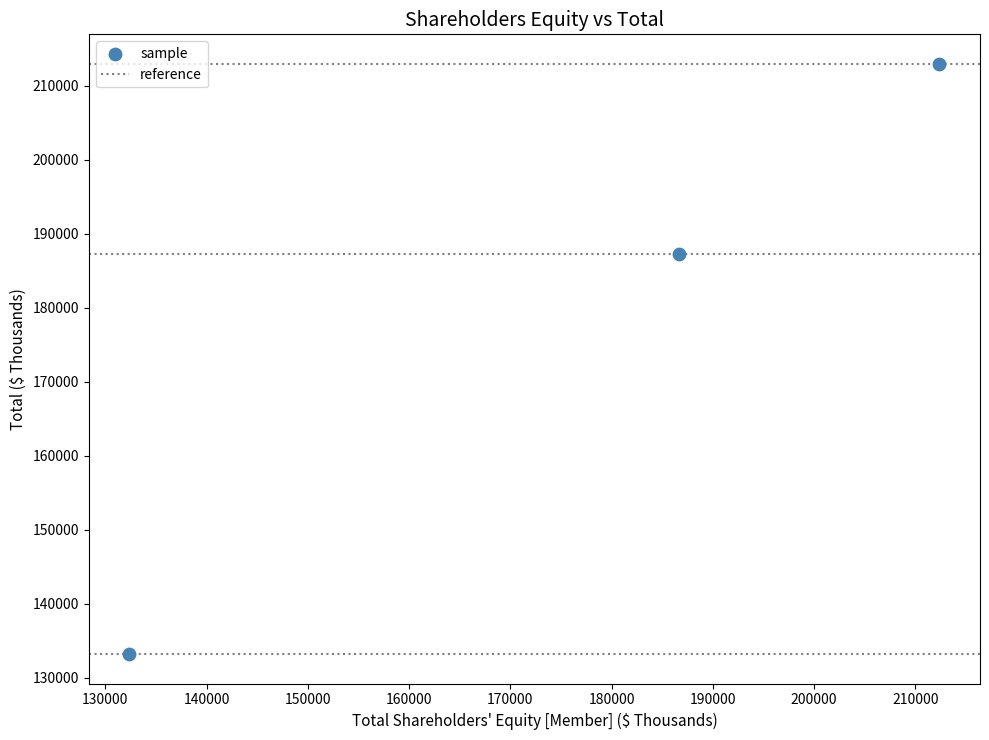

What is the range of X values (max minus min)?

80026